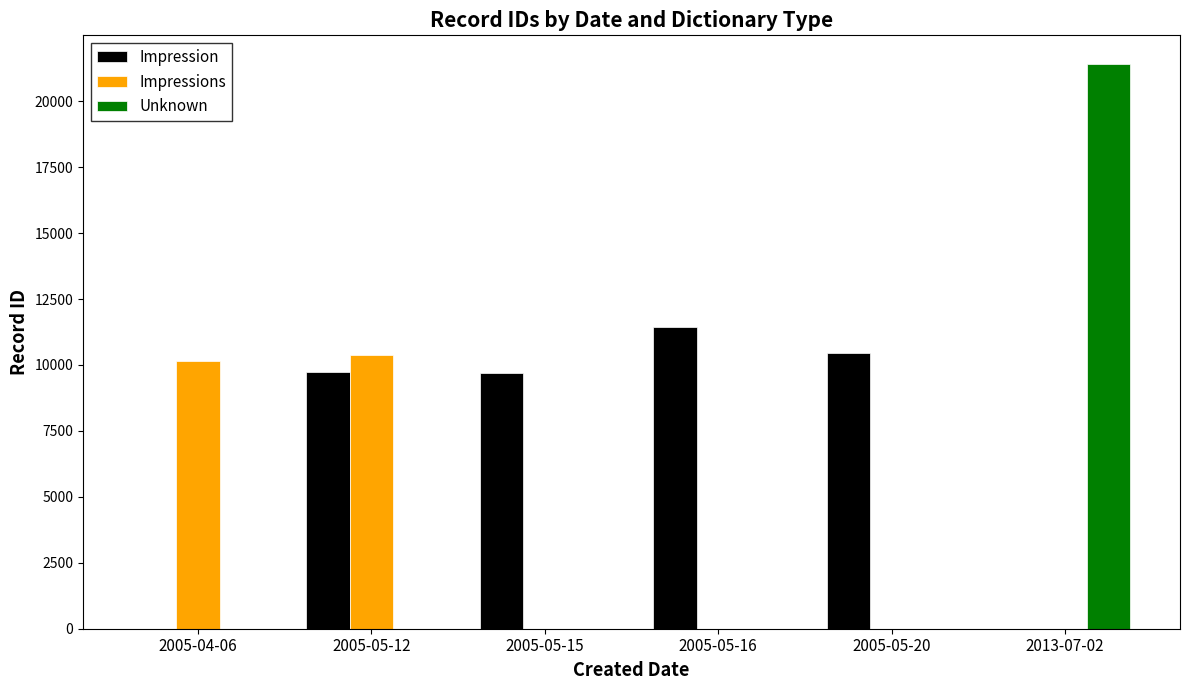

At which label does Impressions reach its peak?

2005-05-12